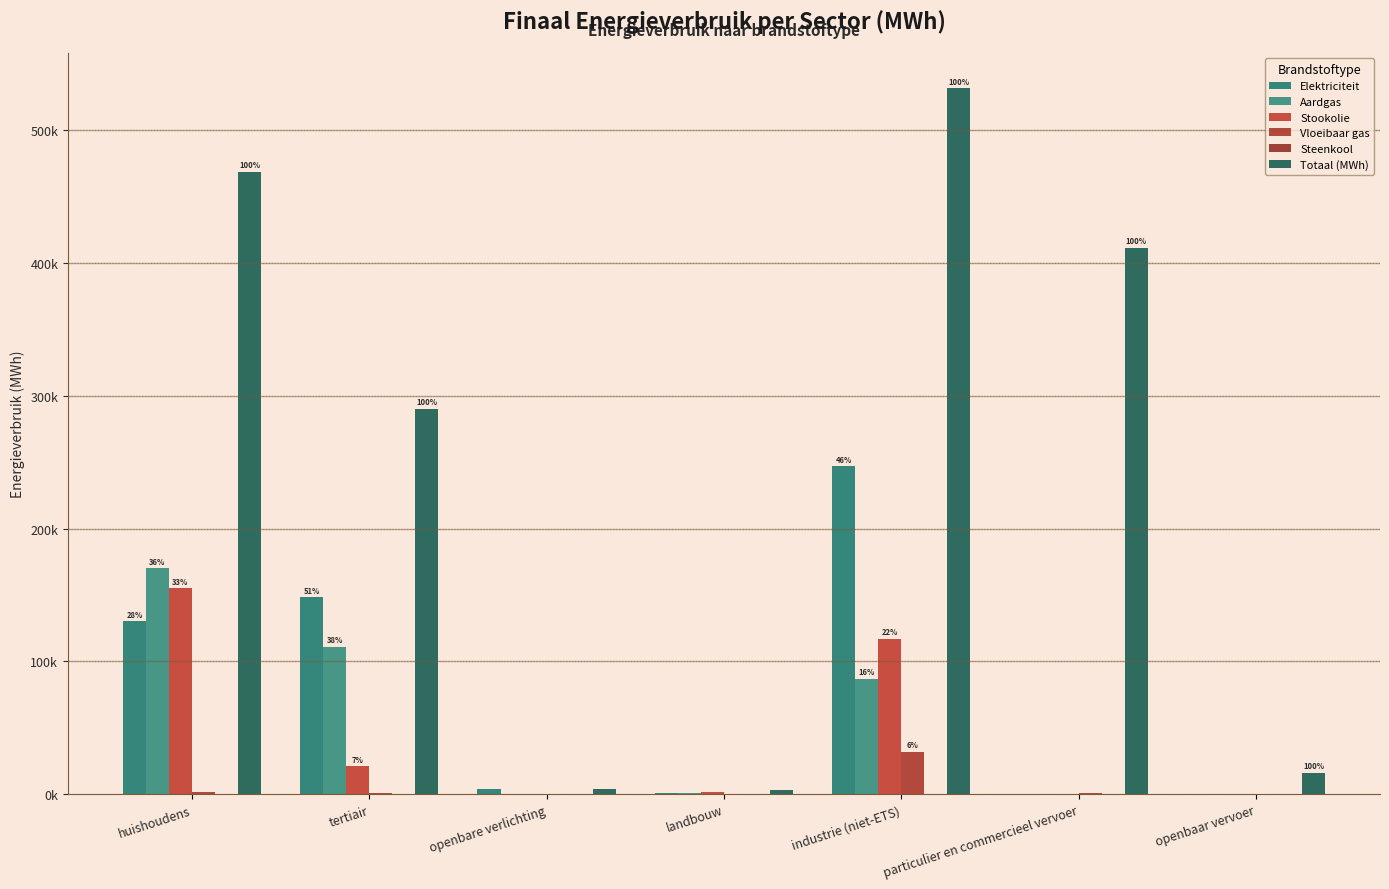

Are the bars grouped side by side (vs. stacked)?

Yes